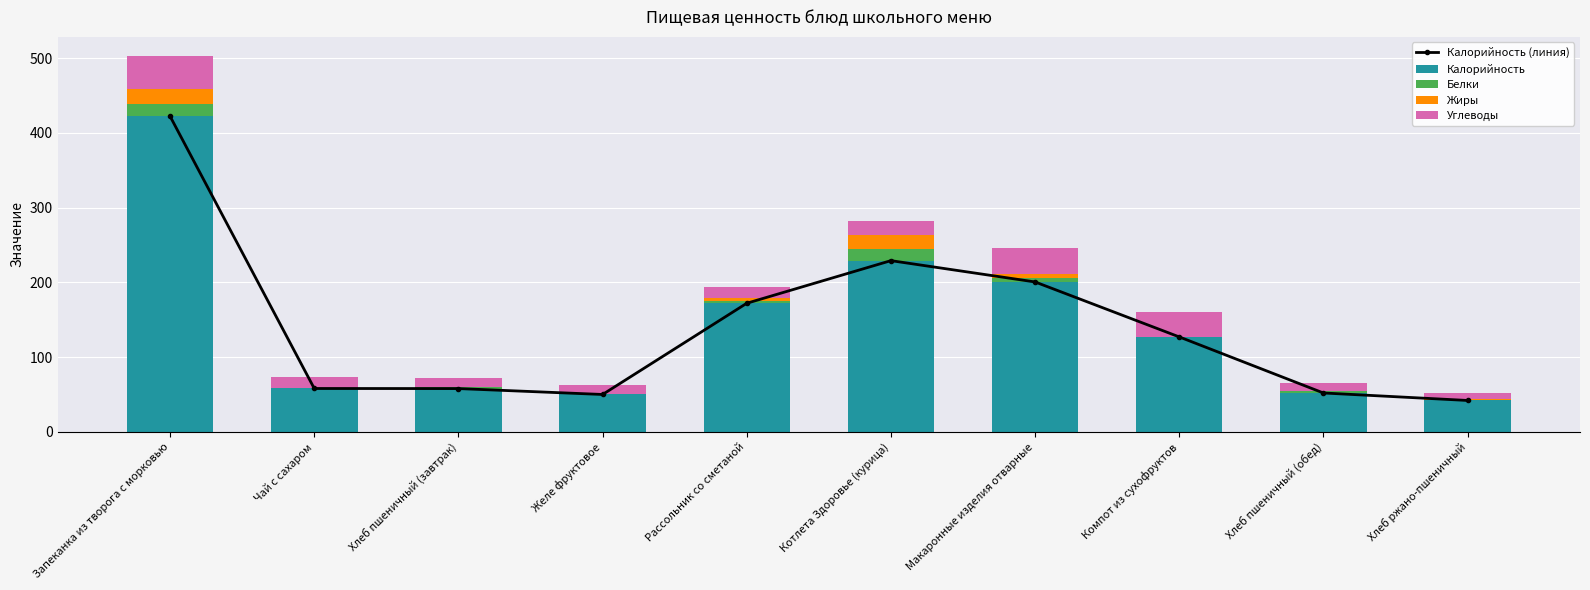

Reading left to right, list all the values displayed in this chart.

Калорийность (линия): Запеканка из творога с морковью=422.0	Чай с сахаром=58.0	Хлеб пшеничный (завтрак)=57.9	Желе фруктовое=50.0	Рассольник со сметаной=172.0	Котлета Здоровье (курица)=229.0	Макаронные изделия отварные=200.5	Компот из сухофруктов=127.0	Хлеб пшеничный (обед)=52.0	Хлеб ржано-пшеничный=42.0
Калорийность: Запеканка из творога с морковью=422.0	Чай с сахаром=58.0	Хлеб пшеничный (завтрак)=57.9	Желе фруктовое=50.0	Рассольник со сметаной=172.0	Котлета Здоровье (курица)=229.0	Макаронные изделия отварные=200.5	Компот из сухофруктов=127.0	Хлеб пшеничный (обед)=52.0	Хлеб ржано-пшеничный=42.0
Белки: Запеканка из творога с морковью=17.0	Чай с сахаром=0.2	Хлеб пшеничный (завтрак)=2.3	Желе фруктовое=1.0	Рассольник со сметаной=3.1	Котлета Здоровье (курица)=15.9	Макаронные изделия отварные=5.5	Компот из сухофруктов=0.2	Хлеб пшеничный (обед)=2.0	Хлеб ржано-пшеничный=1.2
Жиры: Запеканка из творога с морковью=19.2	Чай с сахаром=0.0	Хлеб пшеничный (завтрак)=0.3	Желе фруктовое=0.0	Рассольник со сметаной=4.3	Котлета Здоровье (курица)=17.9	Макаронные изделия отварные=5.0	Компот из сухофруктов=0.0	Хлеб пшеничный (обед)=0.2	Хлеб ржано-пшеничный=0.2
Углеводы: Запеканка из творога с морковью=44.9	Чай с сахаром=15.0	Хлеб пшеничный (завтрак)=11.5	Желе фруктовое=12.0	Рассольник со сметаной=14.1	Котлета Здоровье (курица)=18.9	Макаронные изделия отварные=34.9	Компот из сухофруктов=32.8	Хлеб пшеничный (обед)=10.5	Хлеб ржано-пшеничный=8.8